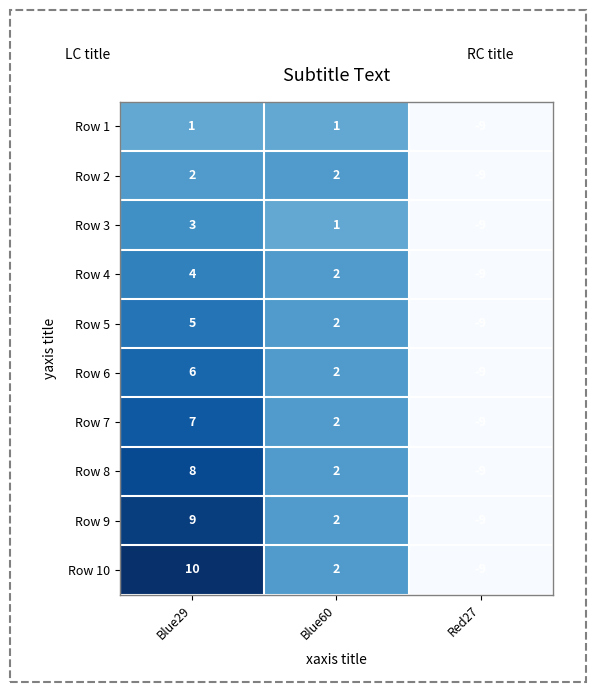

What is the difference between the Row 9 values at Blue60 and Blue29?

7